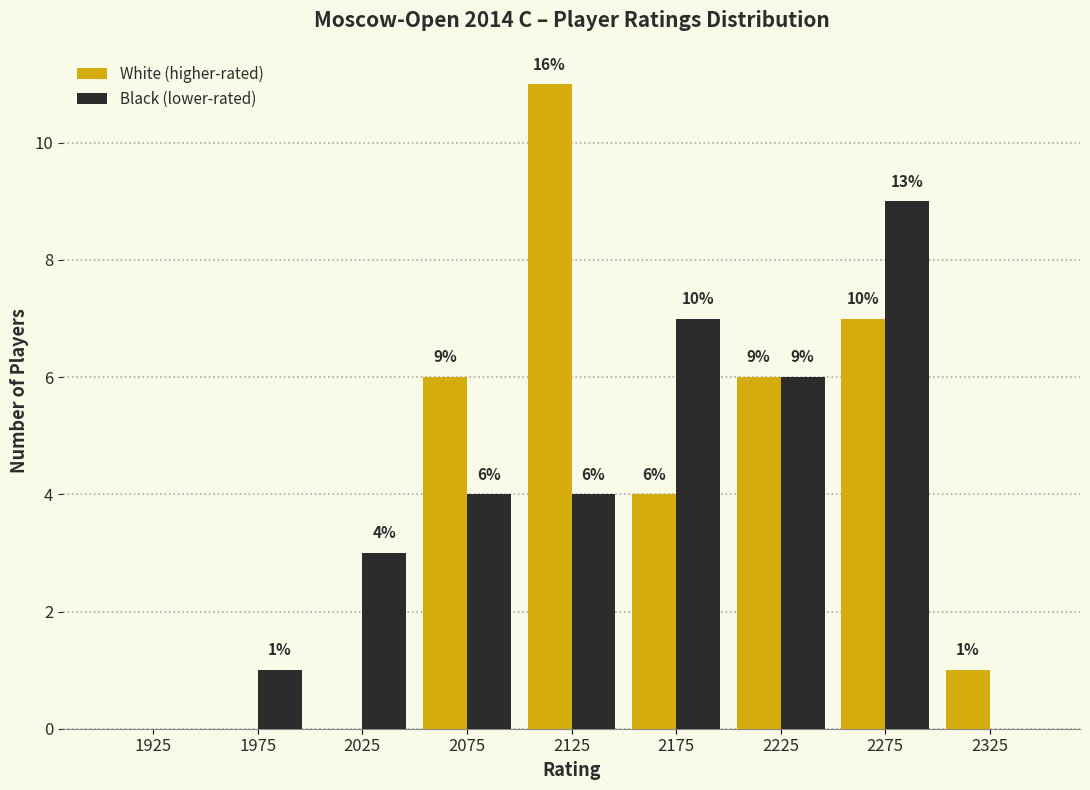

In the White (higher-rated) series, which range on the x-axis has the tallest bar?

2100 to 2150